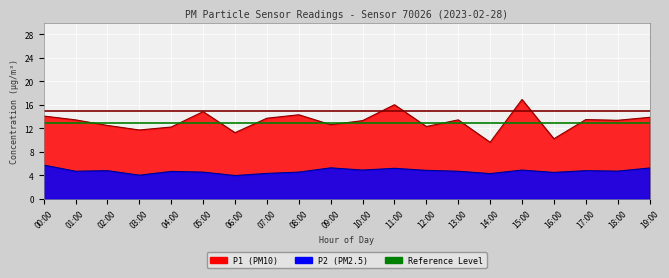

What is the sum of the P1 values at 03:00 and 08:00?

26.1